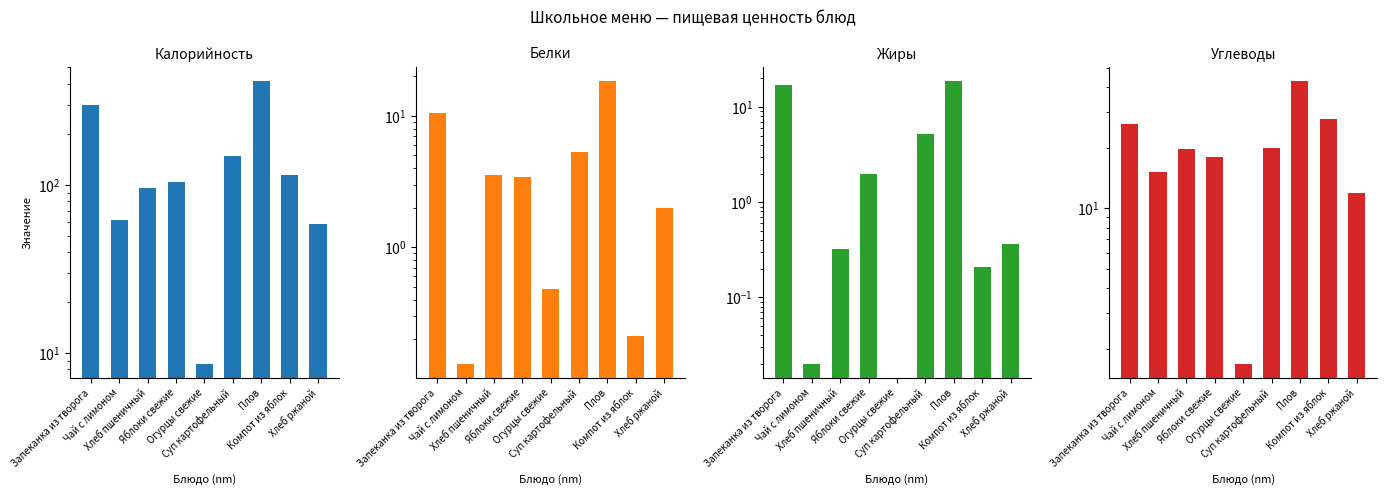

Is it true that Белки equals 0.1 at Чай с лимоном?

True